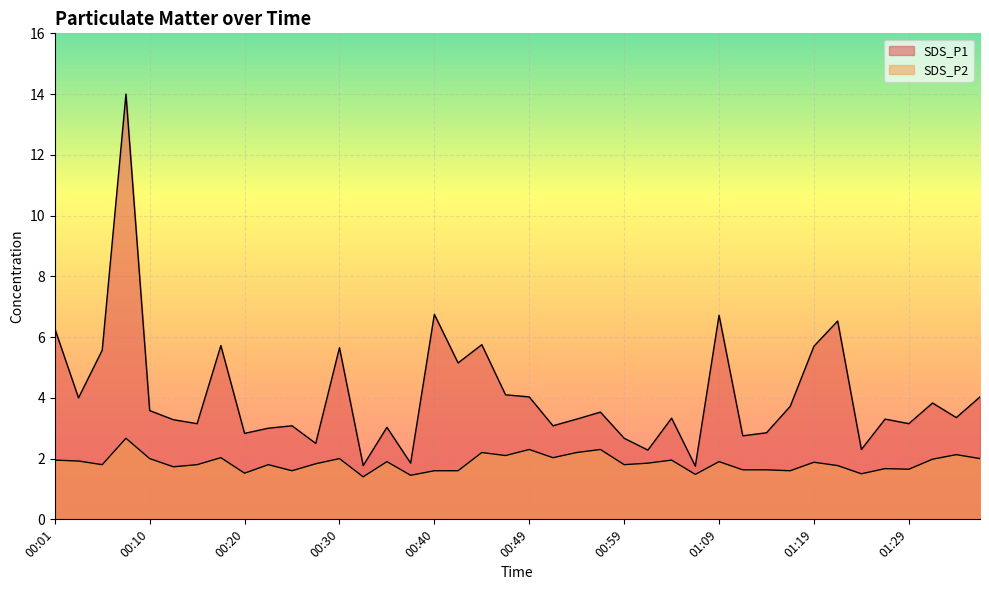

What is the label of the 27th point from the right?

00:32